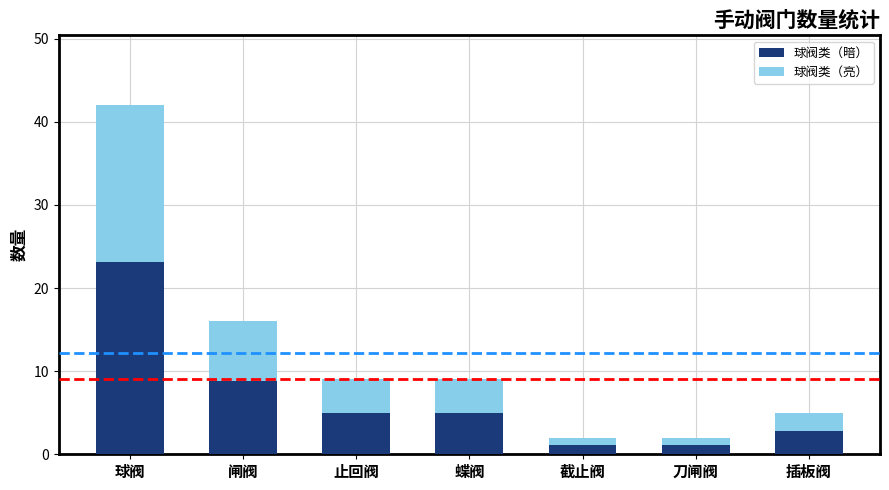

Reading right to left, list the values for the 球阀类（暗） series.

2.8	1.1	1.1	5.0	5.0	8.8	23.1